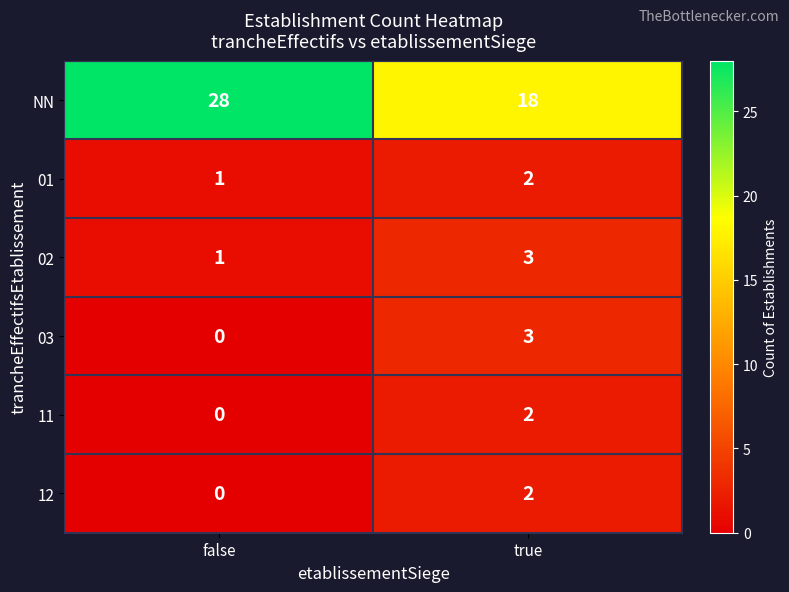

Which series has the largest total across all categories?

NN